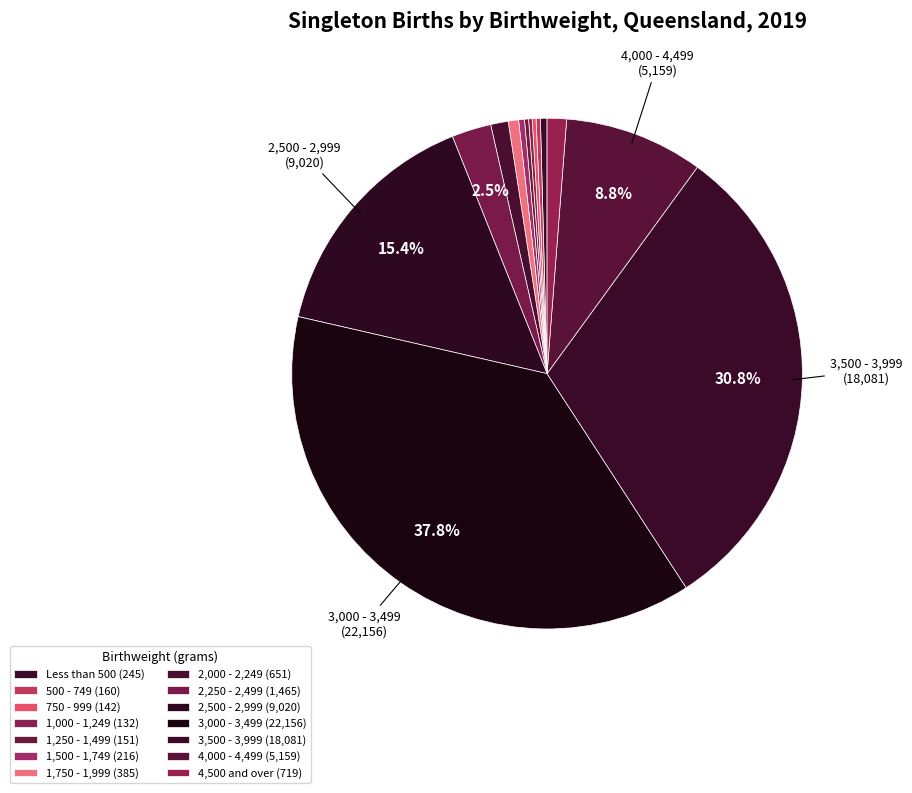

What percentage do 1,750 - 1,999 and 2,000 - 2,249 together represent?

1.8%